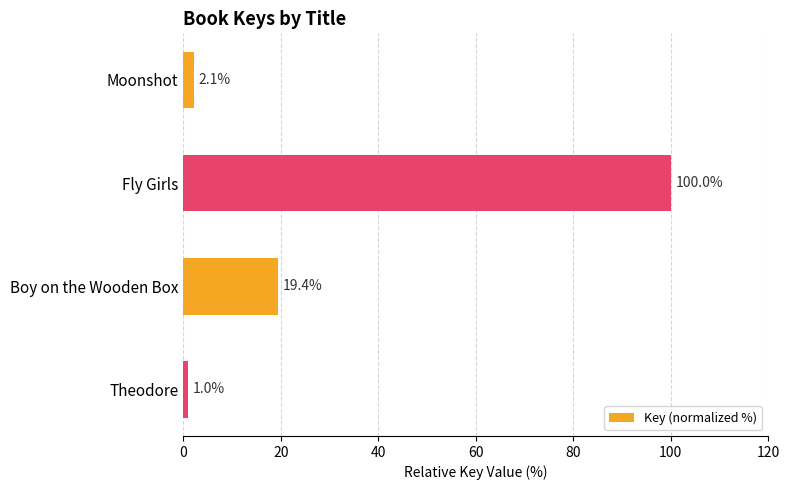

List the labels in order of value, smallest first.

Theodore, Moonshot, Boy on the Wooden Box, Fly Girls